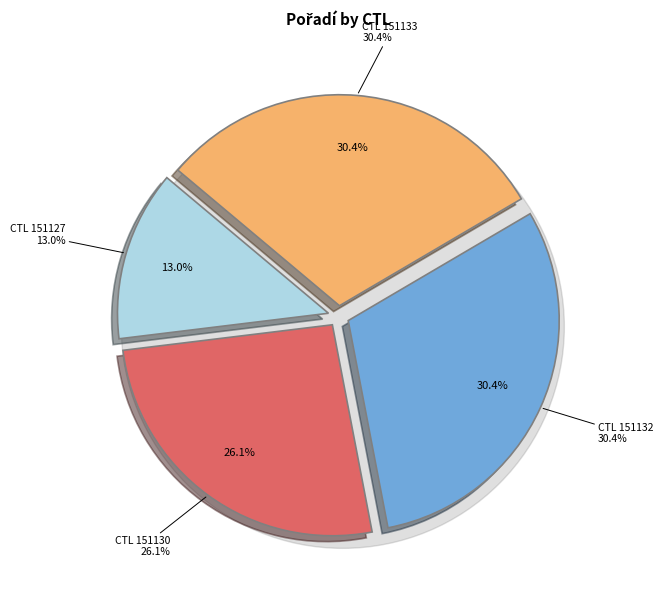

Is there a majority slice in this chart?

No